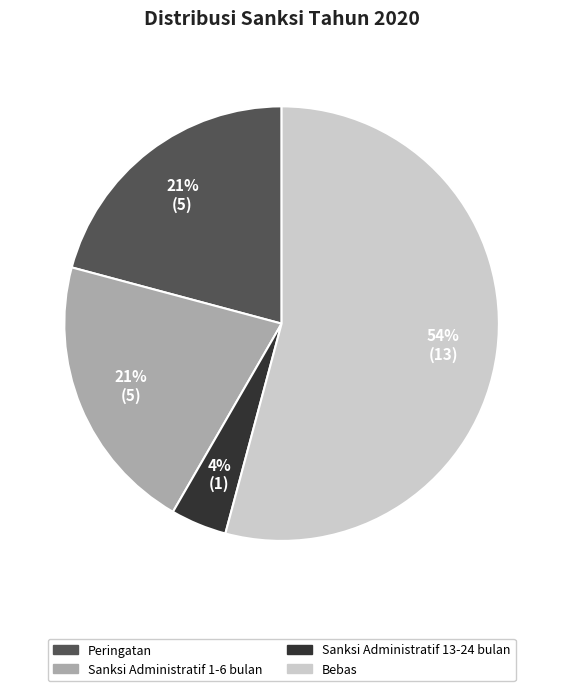

What is the smallest slice in the pie chart?

Sanksi Administratif 13-24 bulan